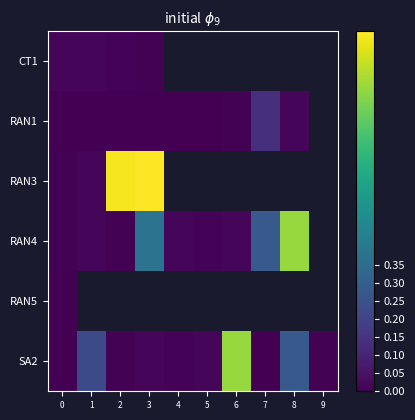

At how many categories does at least one series exceed 0?

10